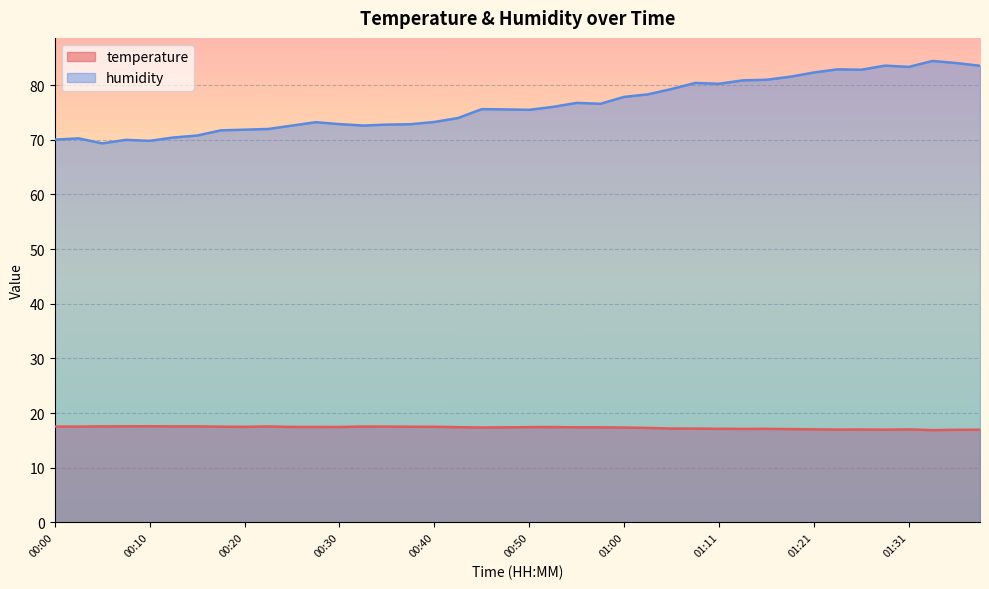

What is the label of the 4th point from the left?

00:08